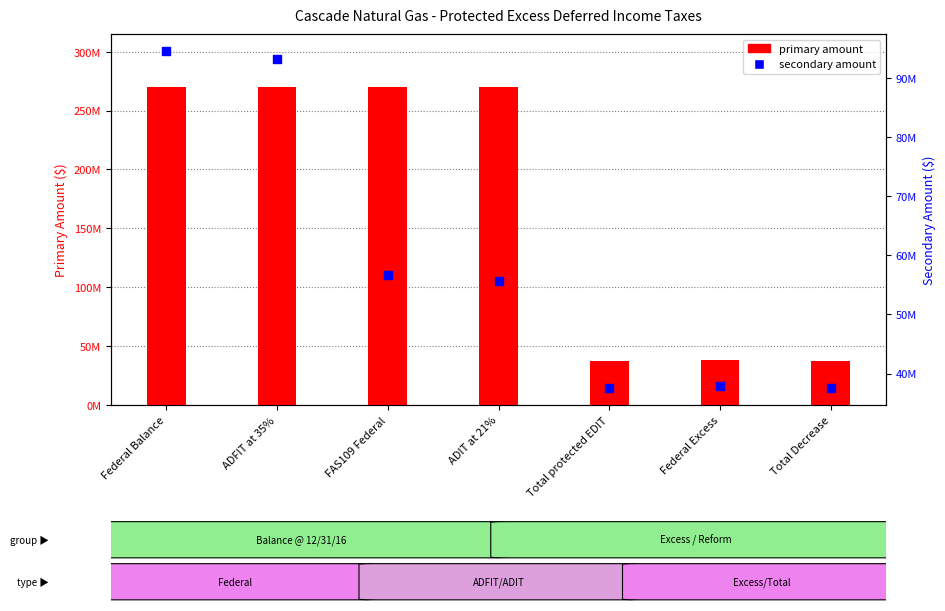

Which series has the widest spread of Y values?

primary amount